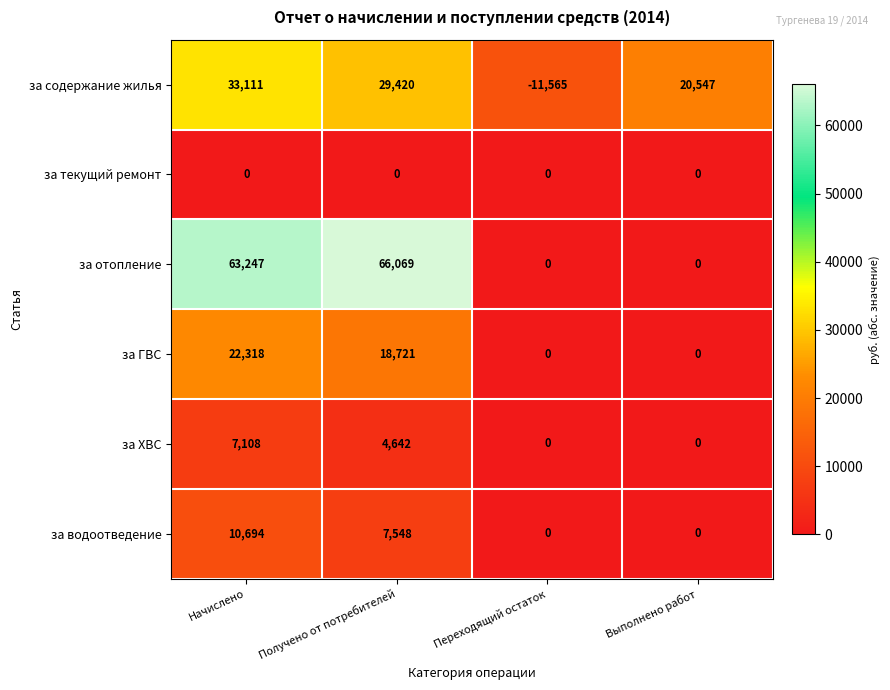

What is the total value across all series at Переходящий остаток?

-11565